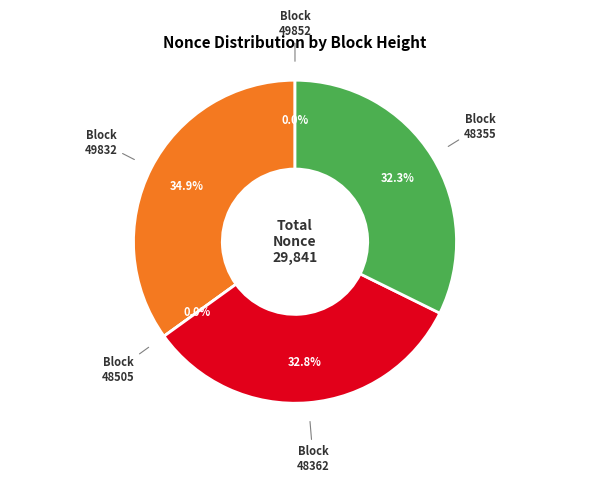

What is the ratio of the value at 48355 to the value at 49832?

0.9